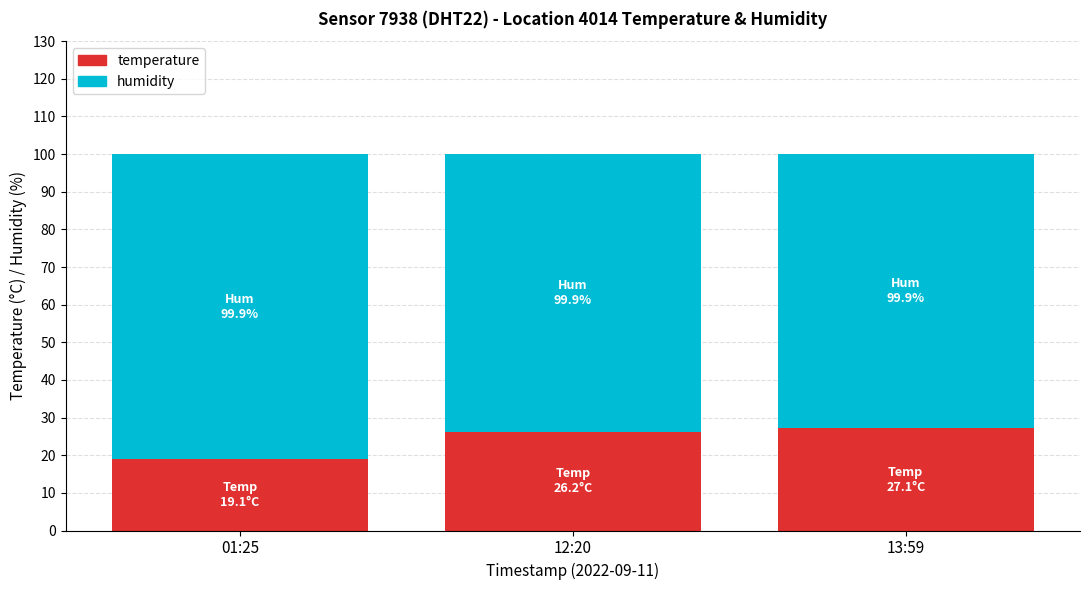

What is the total value across all series at 13:59?

99.9